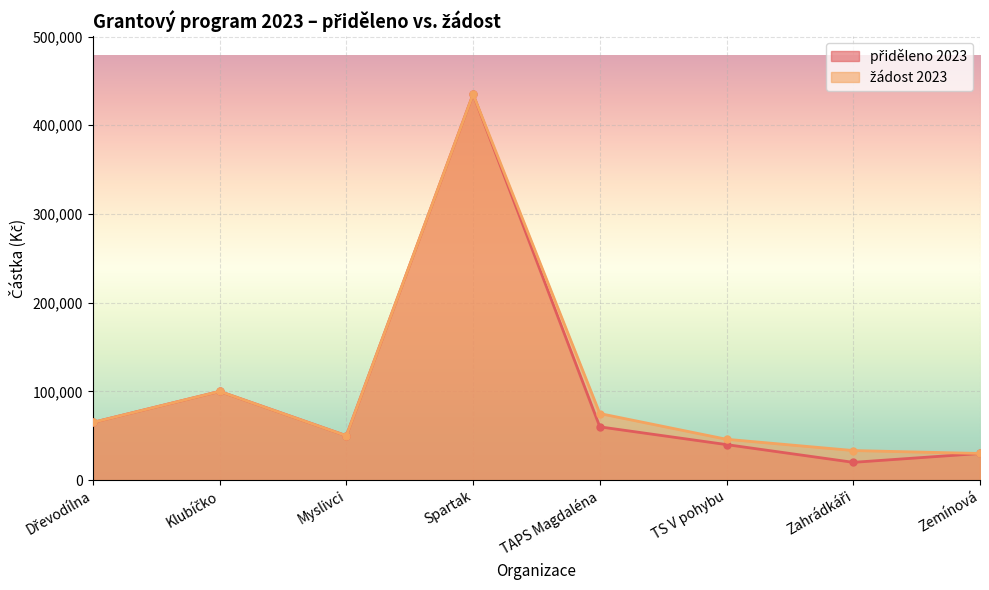

Where is the first local maximum for žádost 2023?

Klubíčko